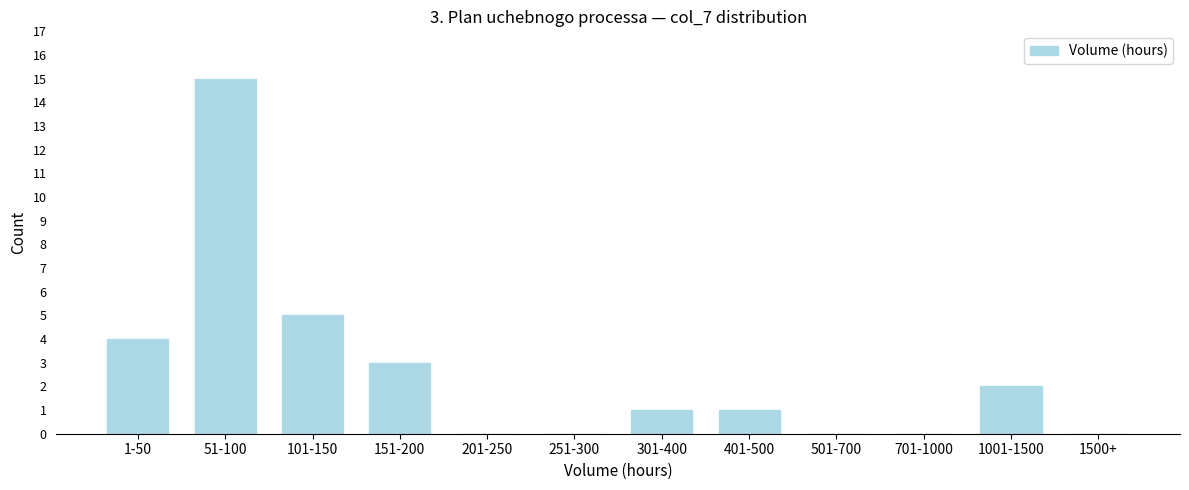

Reading left to right, list all the values displayed in this chart.

1-50=4	51-100=15	101-150=5	151-200=3	201-250=0	251-300=0	301-400=1	401-500=1	501-700=0	701-1000=0	1001-1500=2	1500+=0